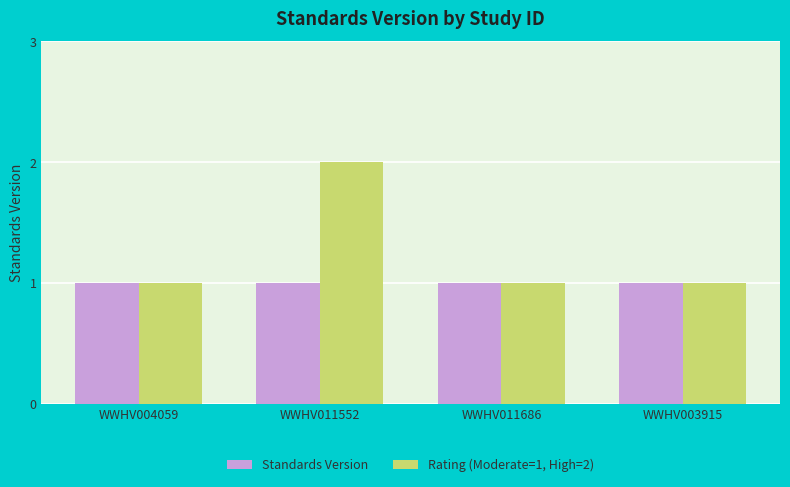

What is the difference between the maximum and second lowest values in the Rating (Moderate=1, High=2) series?

1